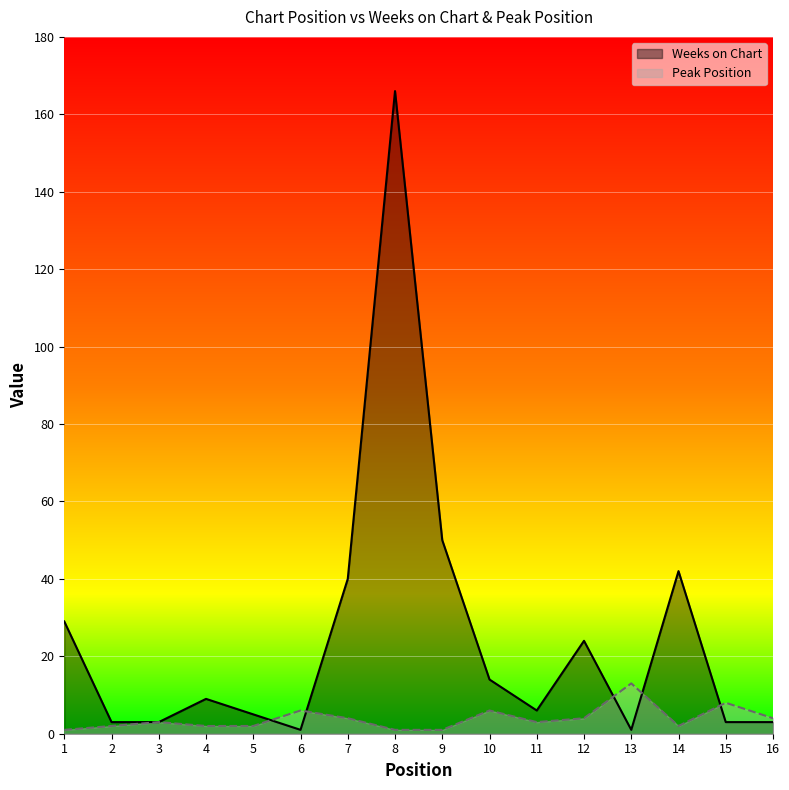

True or false: Peak Position has more than 0 points higher than both neighbors.

True